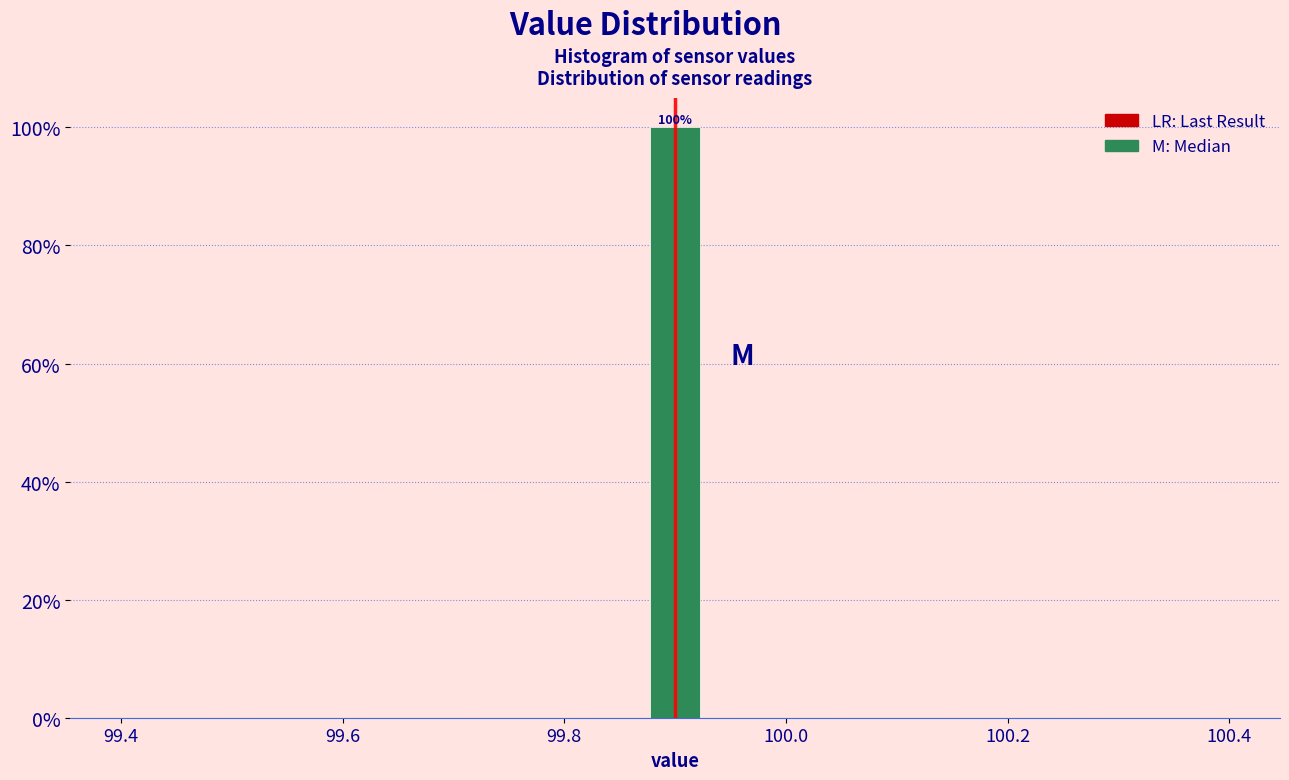

Read against the x-axis, roughly where is the centre of the tallest bar?

99.90